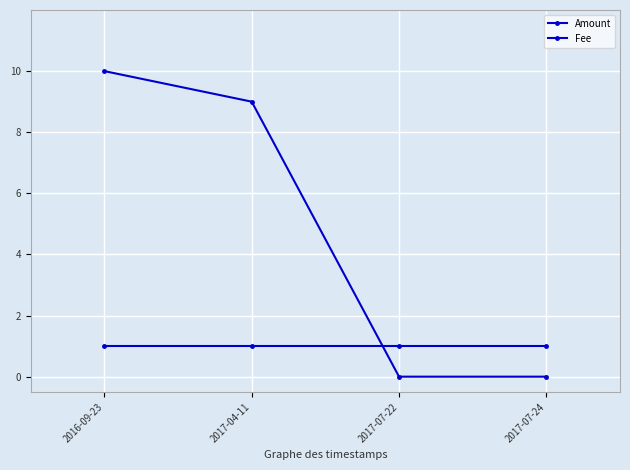

Is the value of Amount at 2017-04-11 greater than the value of Fee at 2017-07-24?

Yes